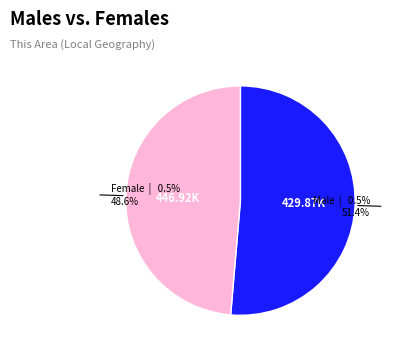

To the nearest percent, what percentage of the pie is Male?

51%